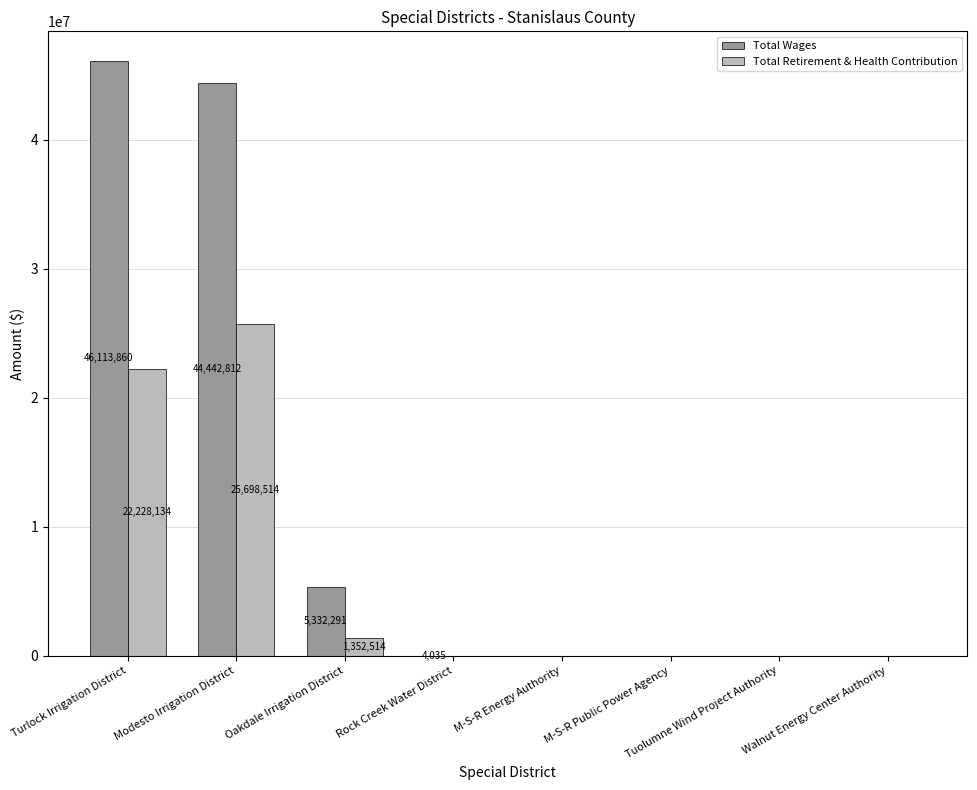

True or false: Total Wages has a value of 0 at Tuolumne Wind Project Authority.

True